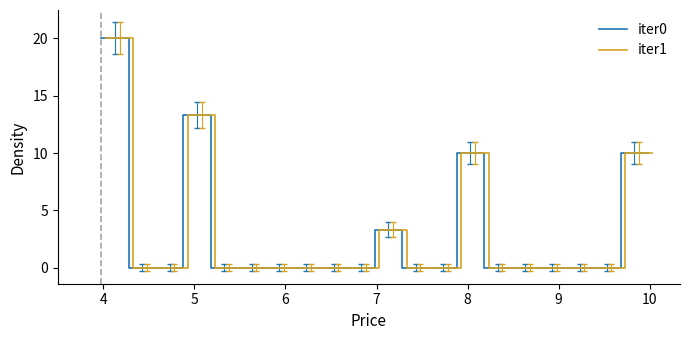

Reading left to right, extract all data points from this chart.

iter0: 20.0	20.0	0.0	0.0	0.0	0.0	13.3	13.3	0.0	0.0	0.0	0.0	0.0	0.0	0.0	0.0	0.0	0.0	0.0	0.0	3.3	3.3	0.0	0.0	0.0	0.0	10.0	10.0	0.0	0.0	0.0	0.0	0.0	0.0	0.0	0.0	0.0	0.0	10.0	10.0
iter1: 20.0	20.0	0.0	0.0	0.0	0.0	13.3	13.3	0.0	0.0	0.0	0.0	0.0	0.0	0.0	0.0	0.0	0.0	0.0	0.0	3.3	3.3	0.0	0.0	0.0	0.0	10.0	10.0	0.0	0.0	0.0	0.0	0.0	0.0	0.0	0.0	0.0	0.0	10.0	10.0